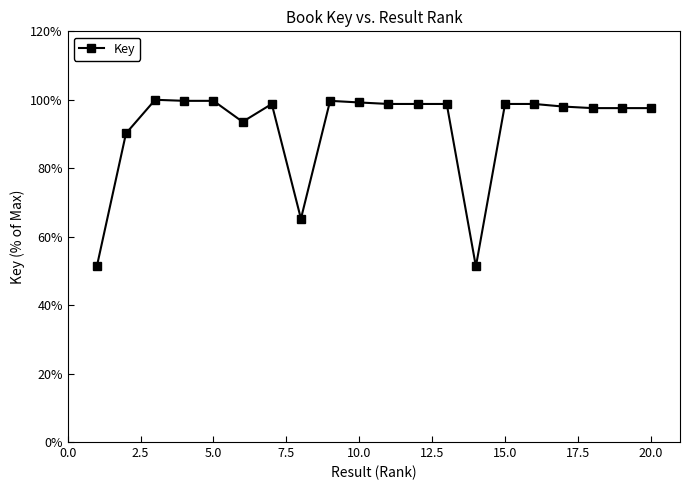

What is the value of the 2nd point from the left?

90.2